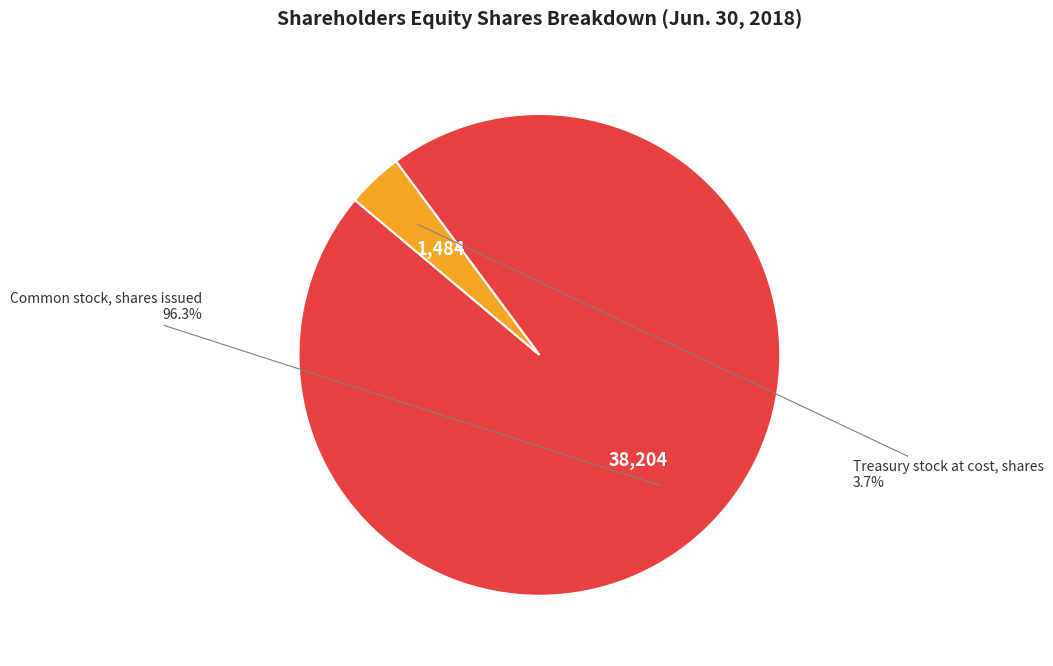

Does any single category account for the majority?

Yes